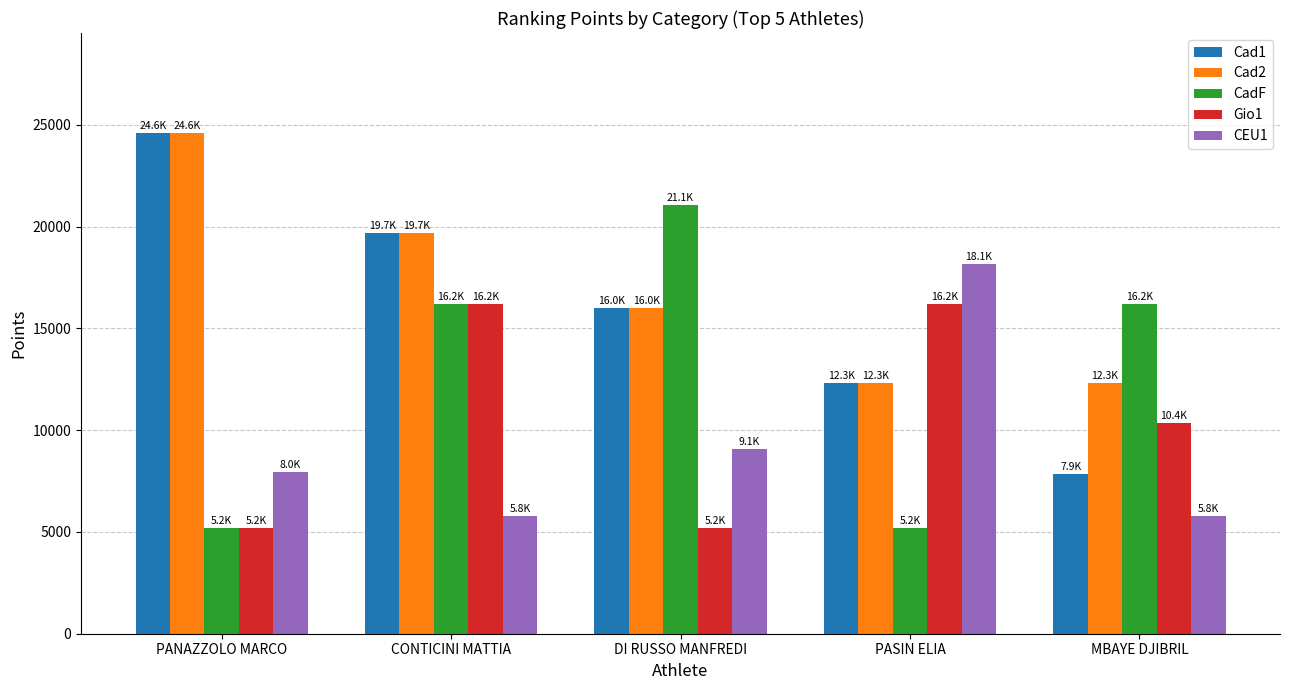

What position from the left is MBAYE DJIBRIL?

5